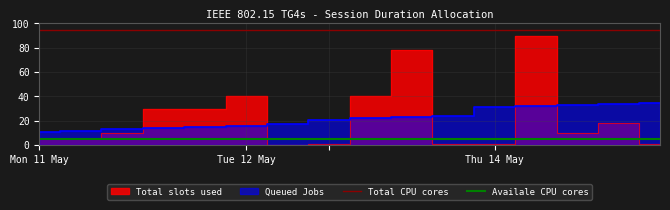

True or false: Availale CPU cores has more than 1 interior local peaks.

False